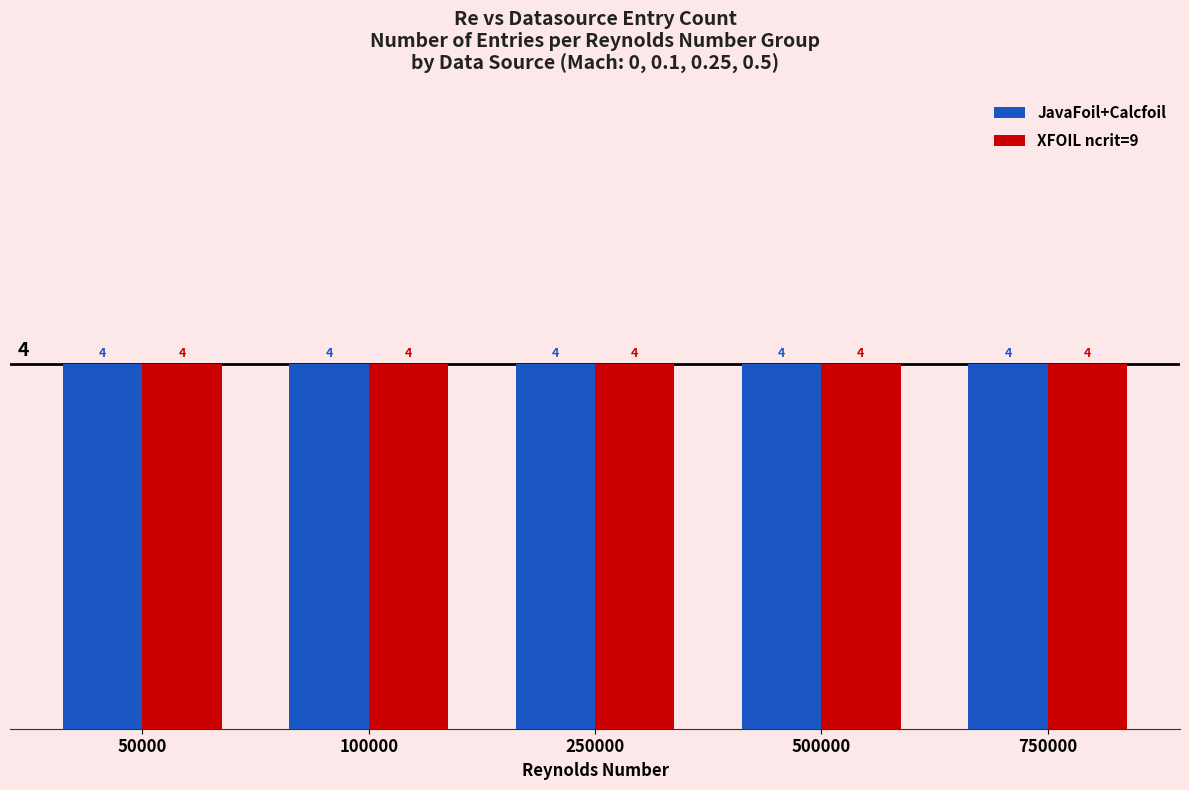

Which series has the widest spread of values?

JavaFoil+Calcfoil